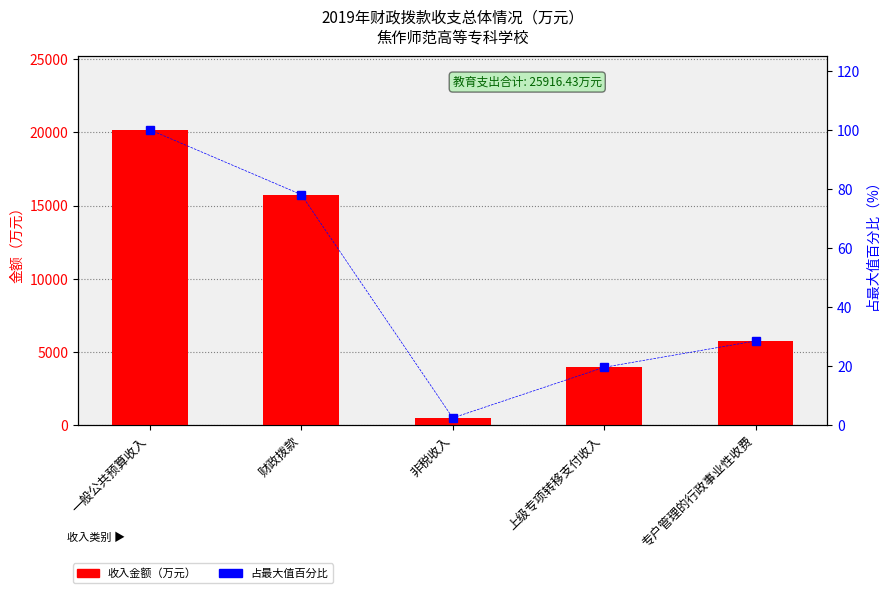

What position from the left is 专户管理的行政事业性收费?

5